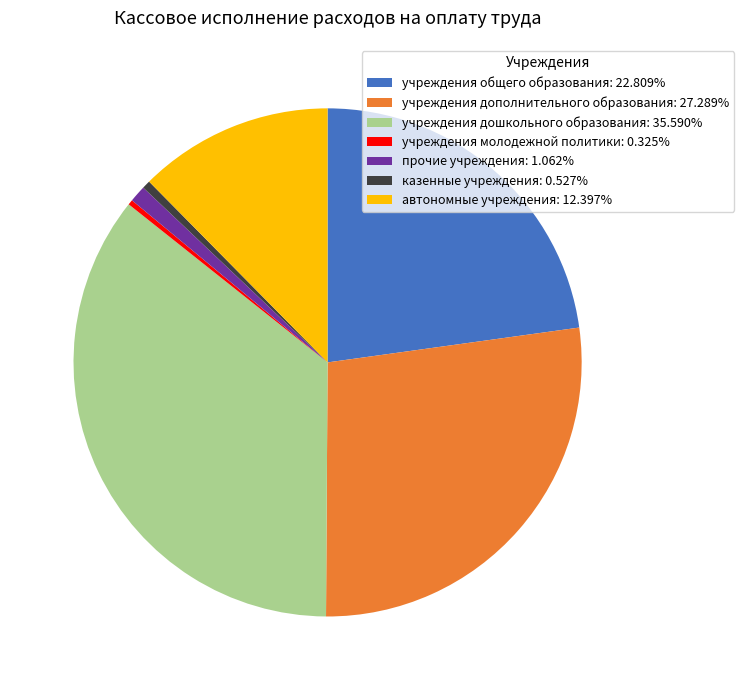

Approximately how many times larger is the value at прочие учреждения: 1.062% compared to учреждения молодежной политики: 0.325%?

3.3